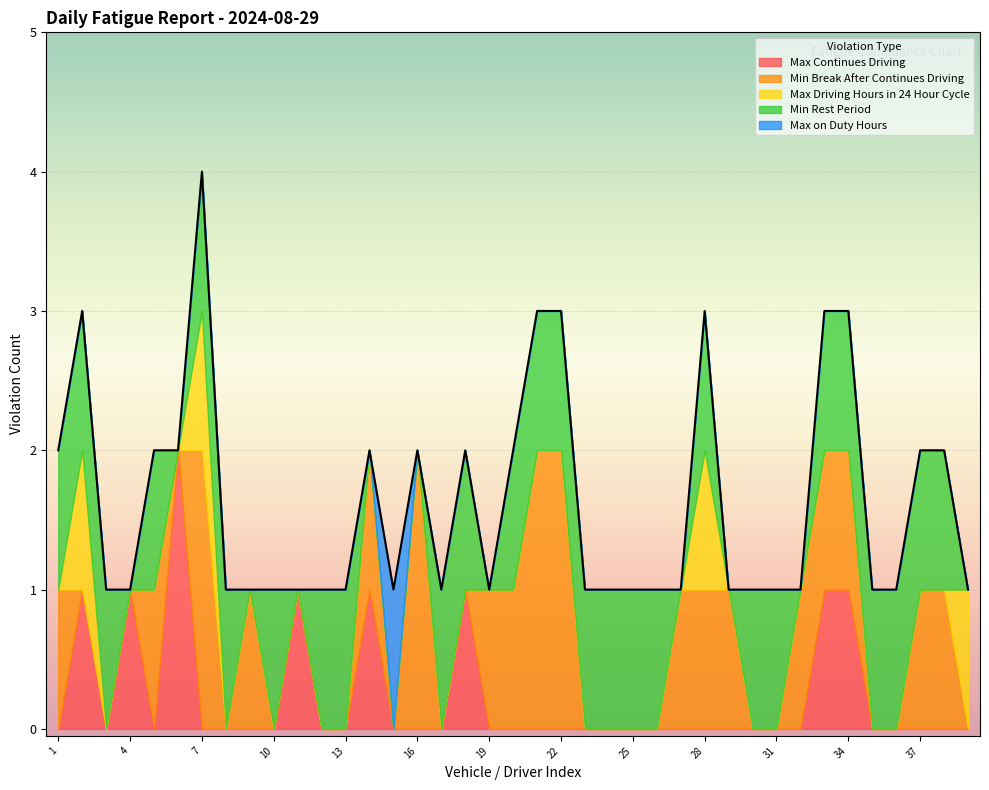

Is the value of Max Driving Hours in 24 Hour Cycle at 4 greater than the value of Max on Duty Hours at 16?

No